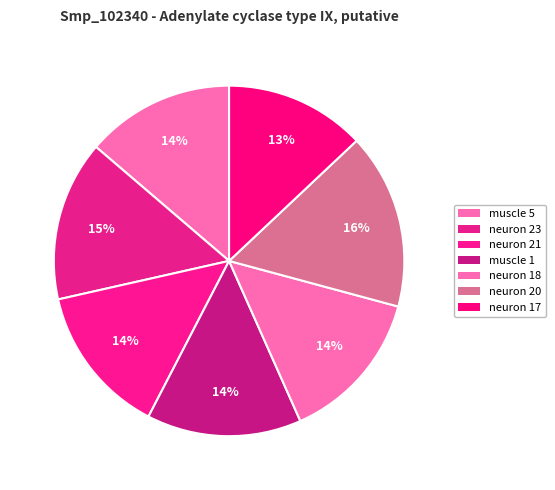

Count the number of slices in the pie.

7